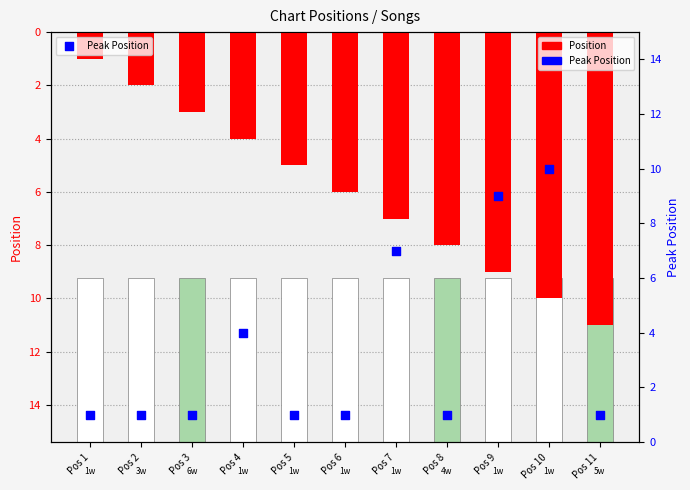

At which category is the sum across all series the highest?

Pos 10